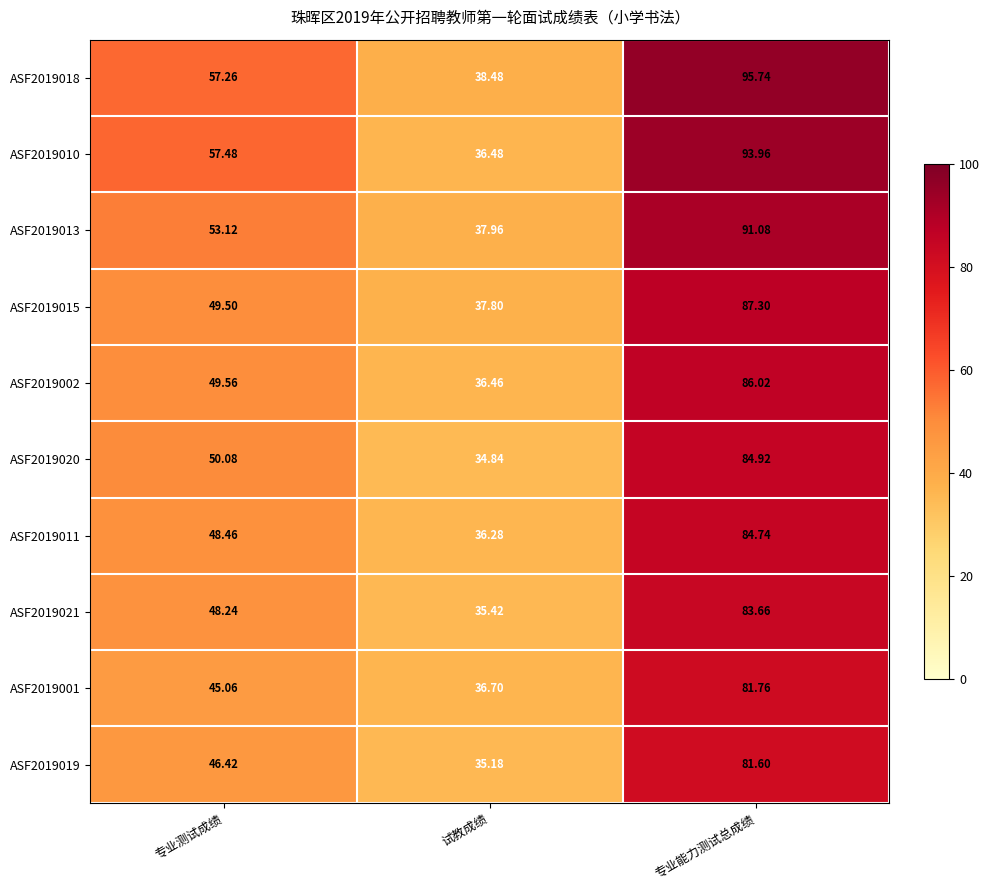

Is the value of ASF2019018 at 专业能力测试总成绩 greater than the value of ASF2019011 at 专业测试成绩?

Yes